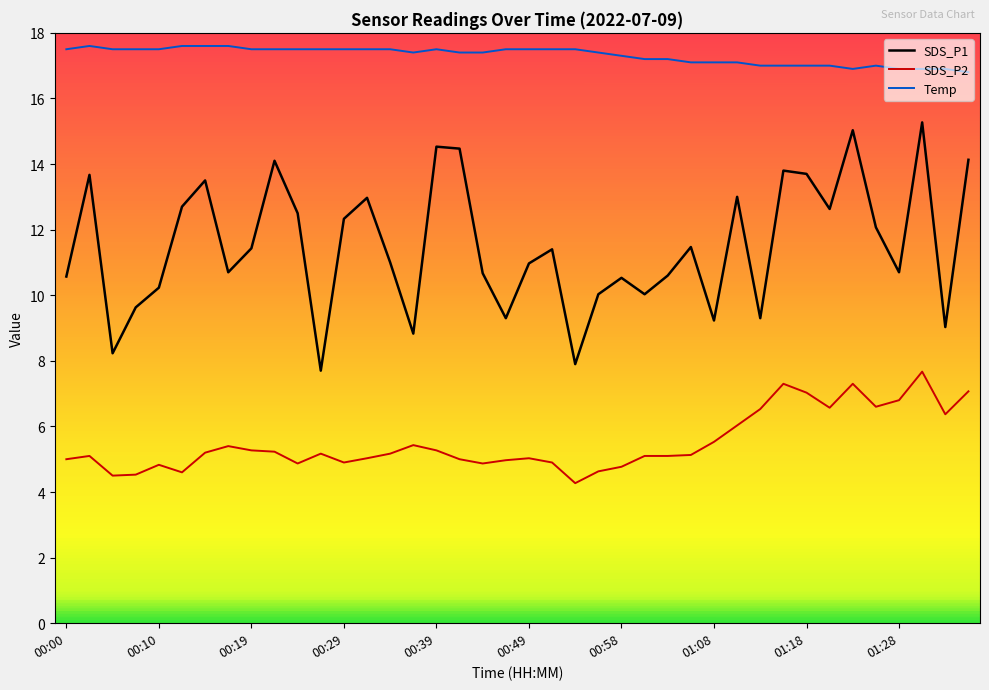

Rank the series by their maximum value, from lowest to highest.

SDS_P2, SDS_P1, Temp